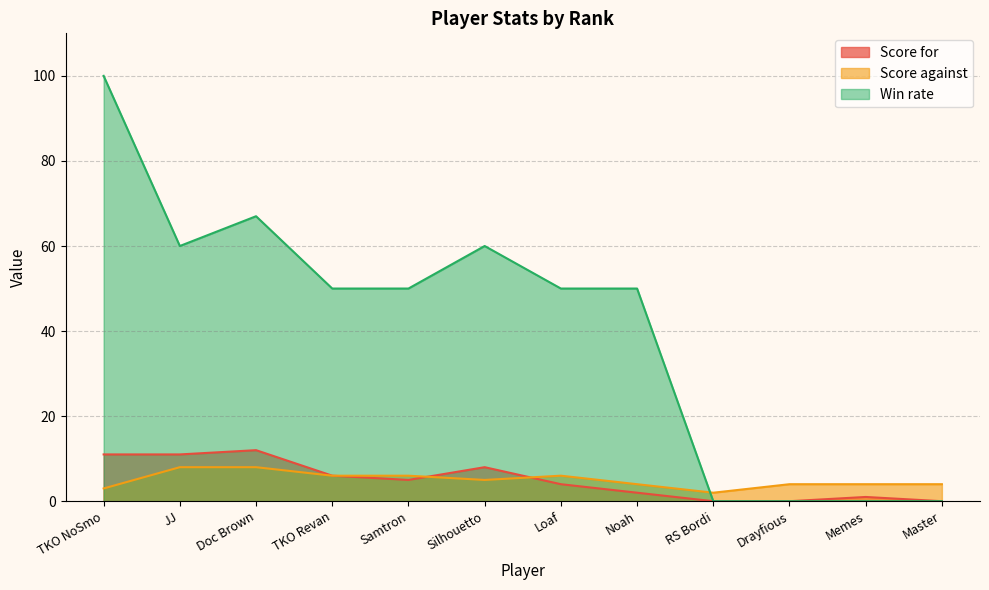

How many data points in Win rate are above 50?

4